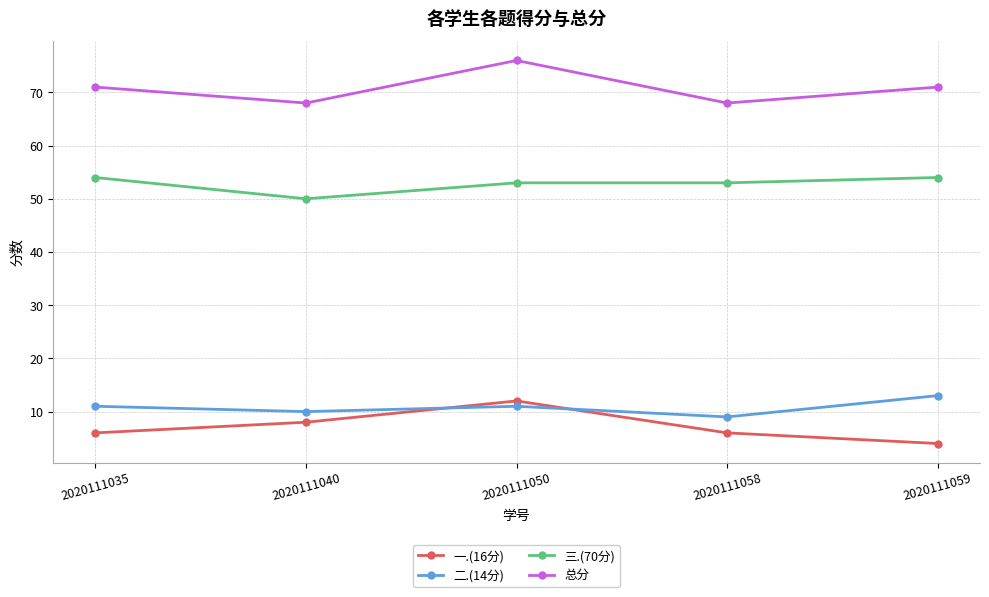

What is the value of the 二.(14分) point at the 4th from the left?

9